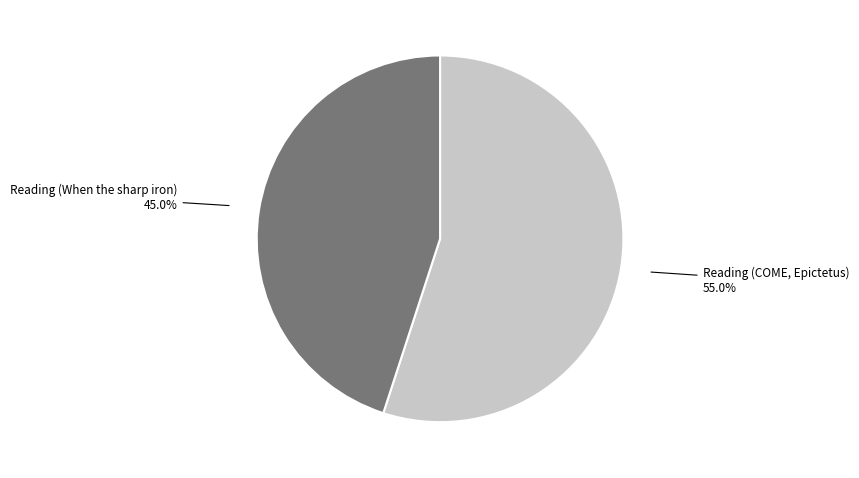

What percentage is the Reading (When the sharp iron) slice, to the nearest percent?

45%